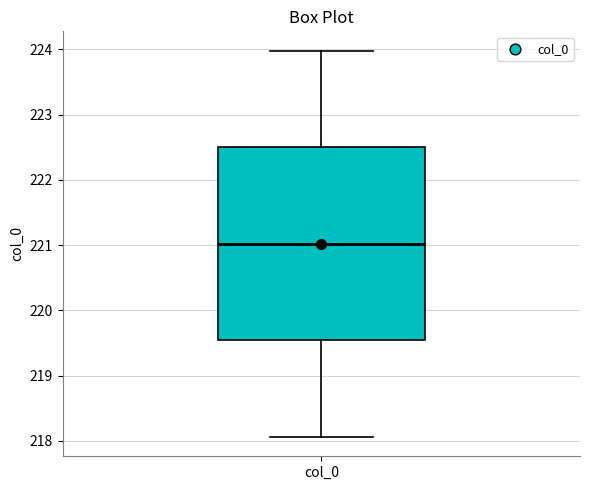

Read this box plot against the y-axis: the position of the median line, the range covered by the box, and the ends of both whiskers. The values are not printed on the chart, so give them approximately, as read against the axis.

median 221.0, box 219.5 to 222.5, whiskers 218.1 to 224.0